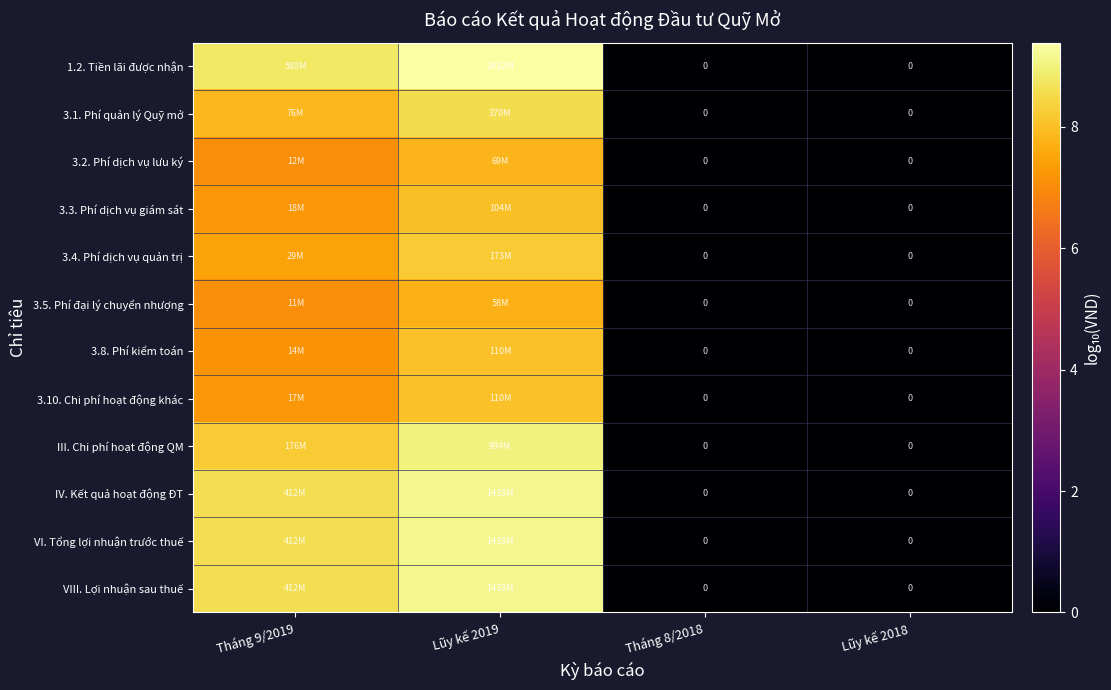

How many series are shown in this chart?

12